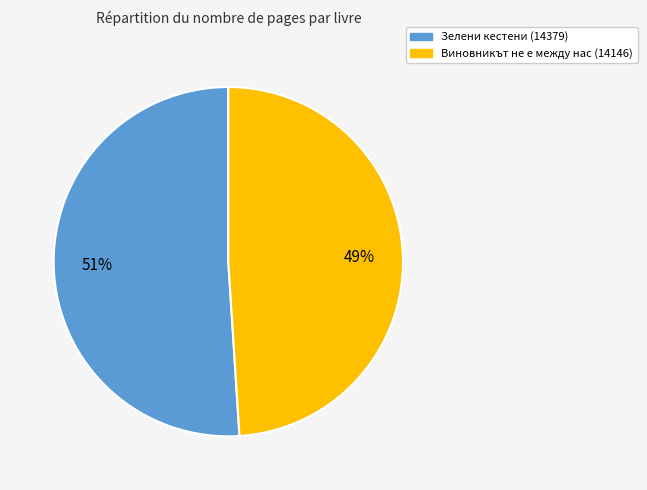

To the nearest percent, what is the average slice percentage?

50%